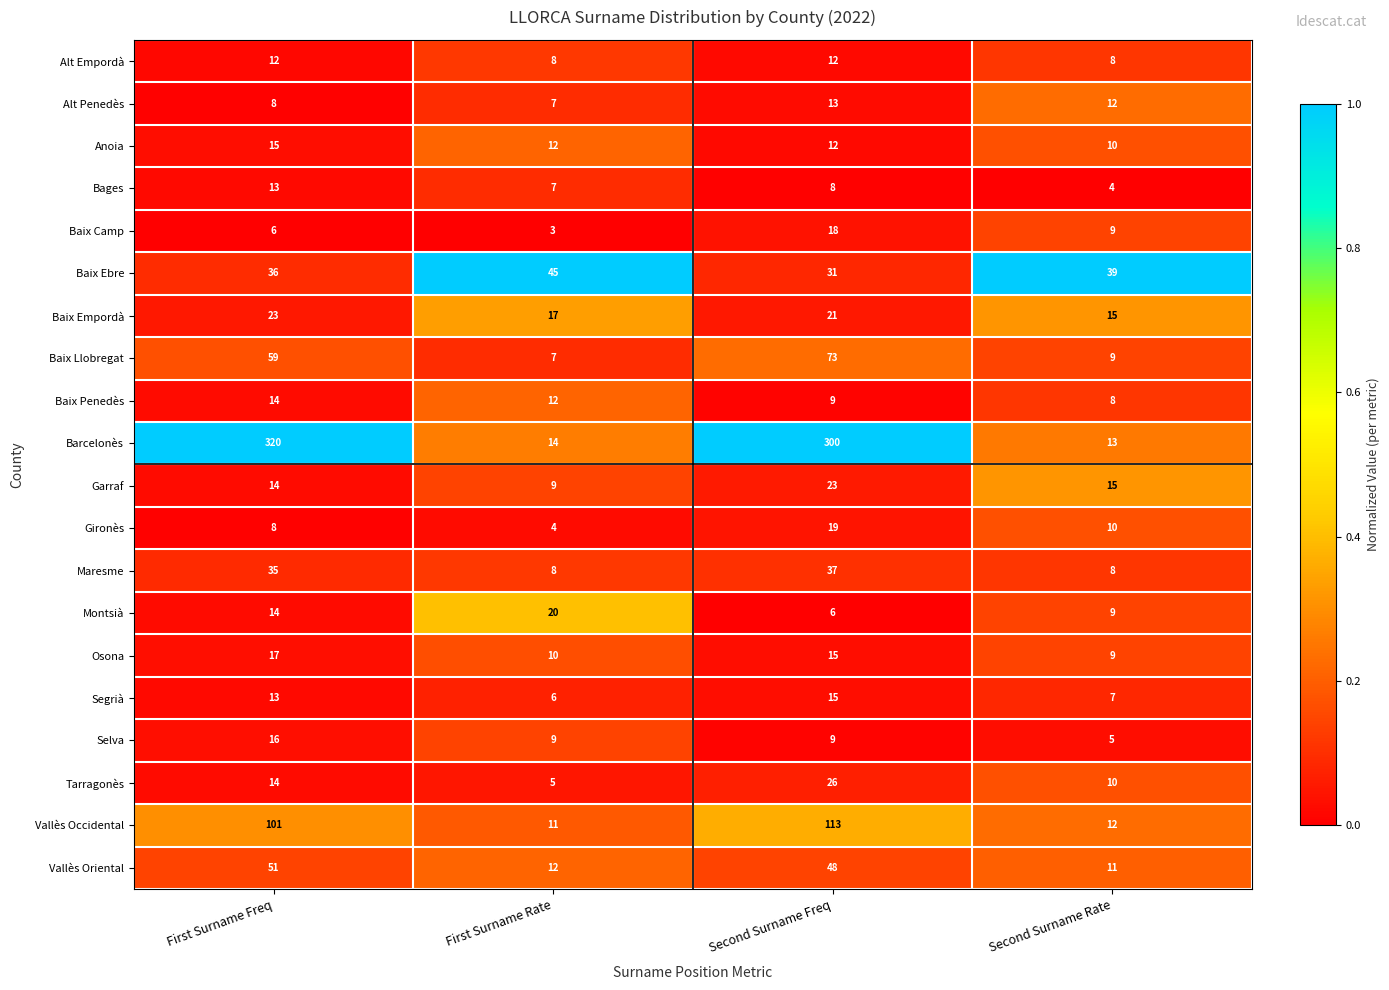

Count the number of categories in the chart.

4